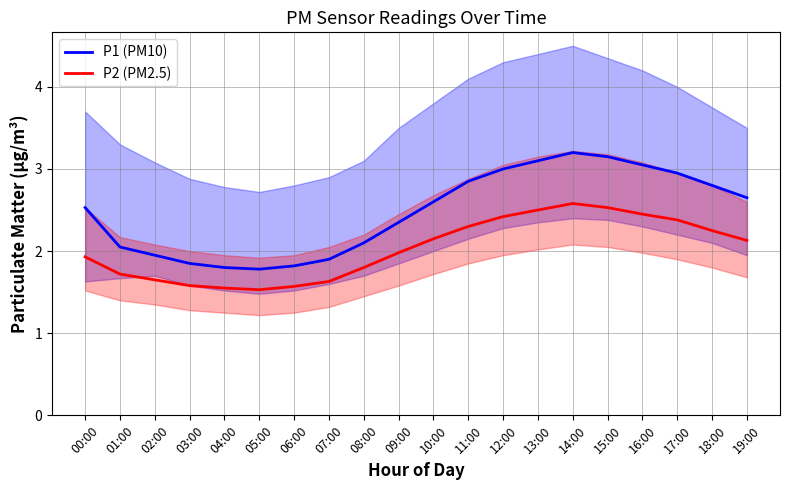

Reading left to right, what are all the values shown in this chart?

P1 (PM10): 00:00=2.5	01:00=2.0	02:00=1.9	03:00=1.9	04:00=1.8	05:00=1.8	06:00=1.8	07:00=1.9	08:00=2.1	09:00=2.4	10:00=2.6	11:00=2.9	12:00=3.0	13:00=3.1	14:00=3.2	15:00=3.1	16:00=3.0	17:00=3.0	18:00=2.8	19:00=2.6
P2 (PM2.5): 00:00=1.9	01:00=1.7	02:00=1.6	03:00=1.6	04:00=1.6	05:00=1.5	06:00=1.6	07:00=1.6	08:00=1.8	09:00=2.0	10:00=2.1	11:00=2.3	12:00=2.4	13:00=2.5	14:00=2.6	15:00=2.5	16:00=2.5	17:00=2.4	18:00=2.2	19:00=2.1